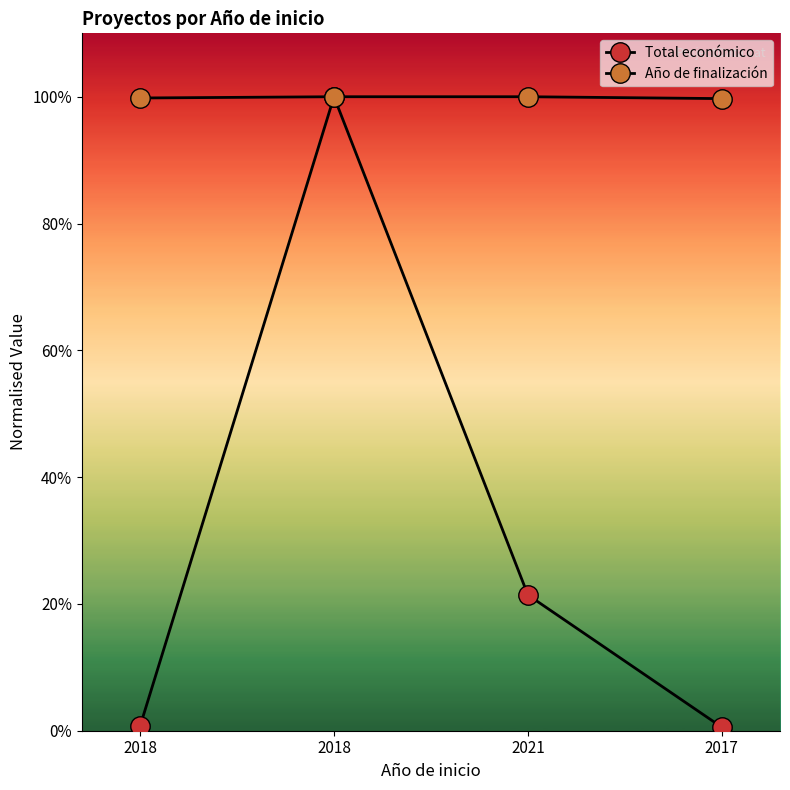

Is this an area chart (filled region under the line)?

No